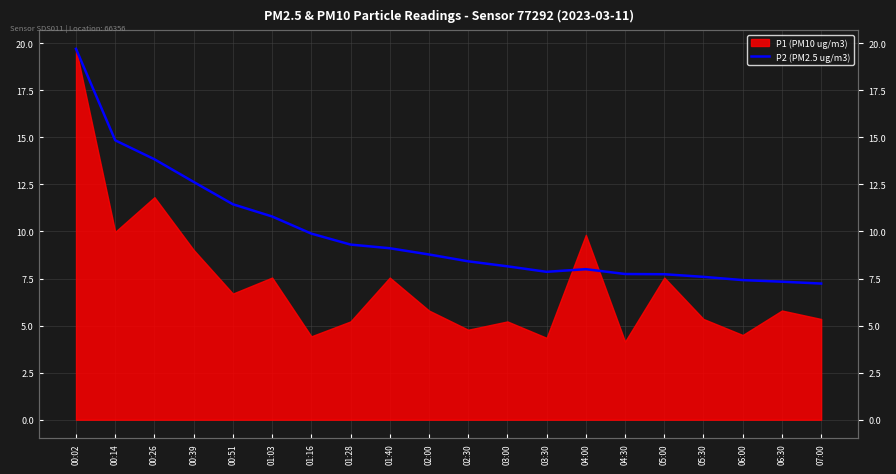

What is the maximum value shown in the chart?

19.7